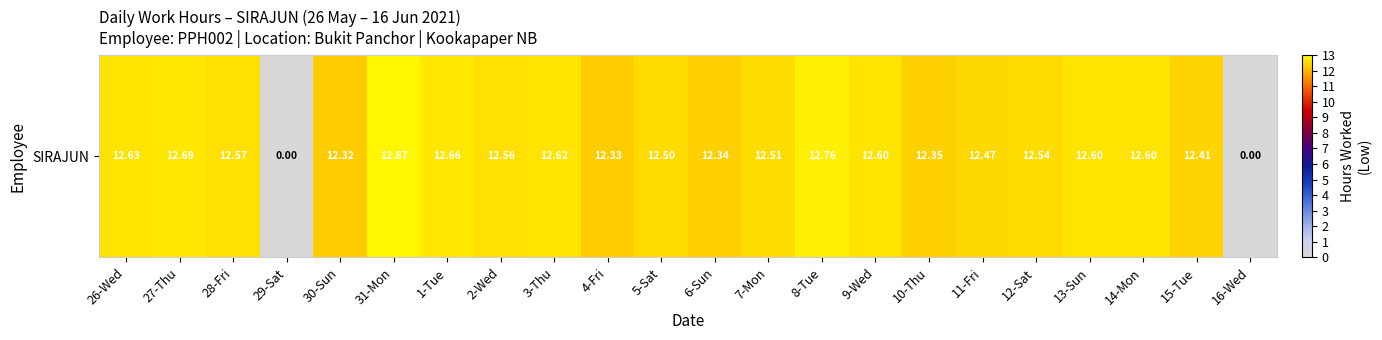

Where does the data first go above 12?

26-Wed